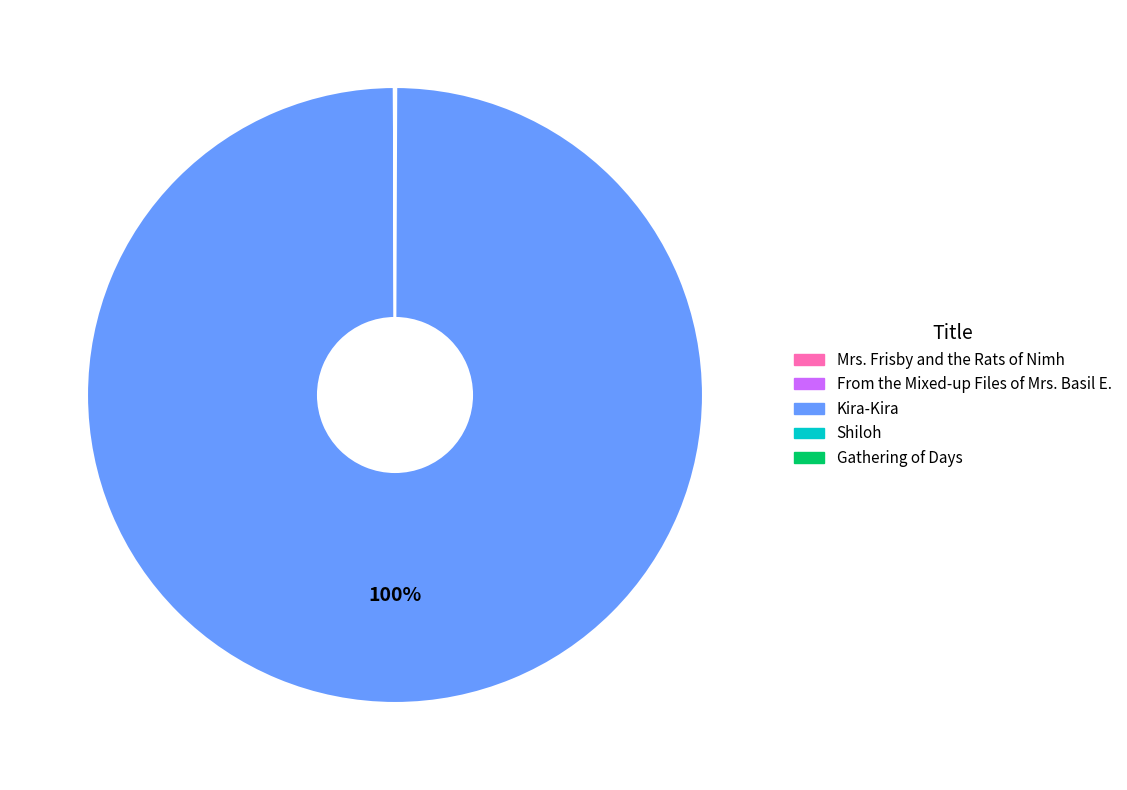

Is there any slice that represents more than half of the pie?

Yes